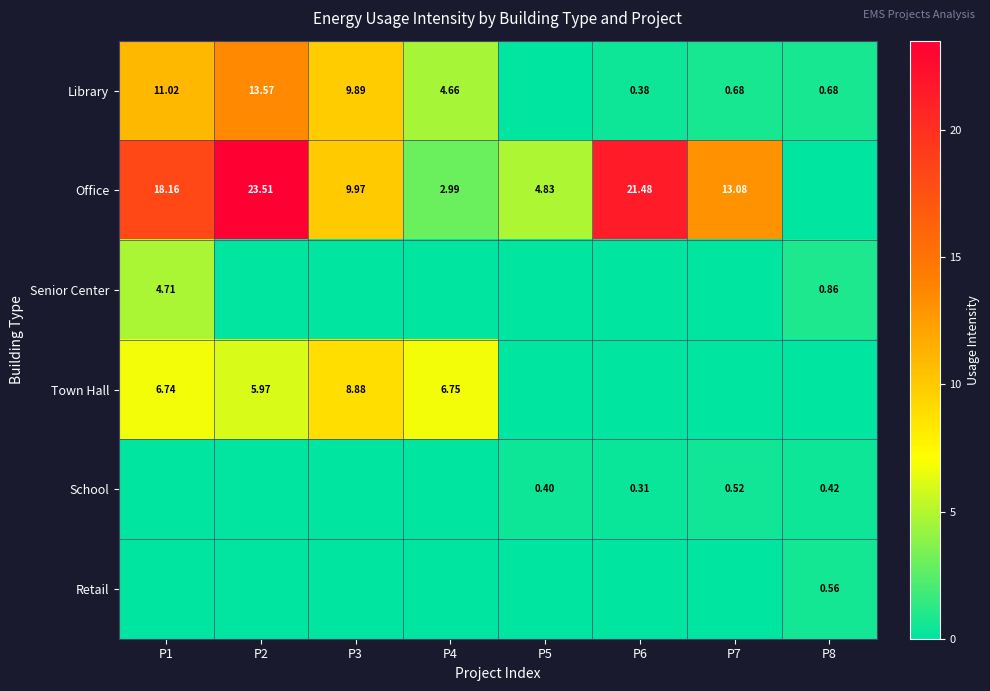

At which category is the sum across all series the highest?

P2